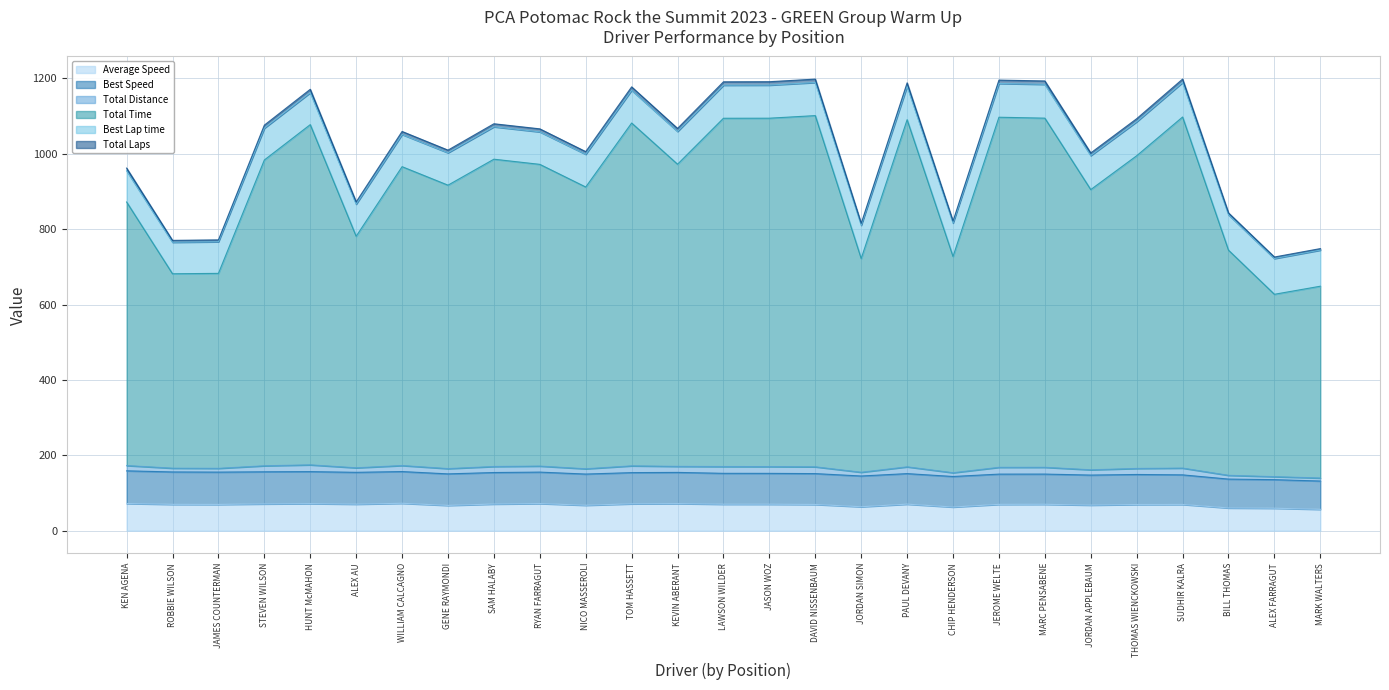

Between JASON WOZ and SUDHIR KALRA, which series saw the biggest shift?

Total Time